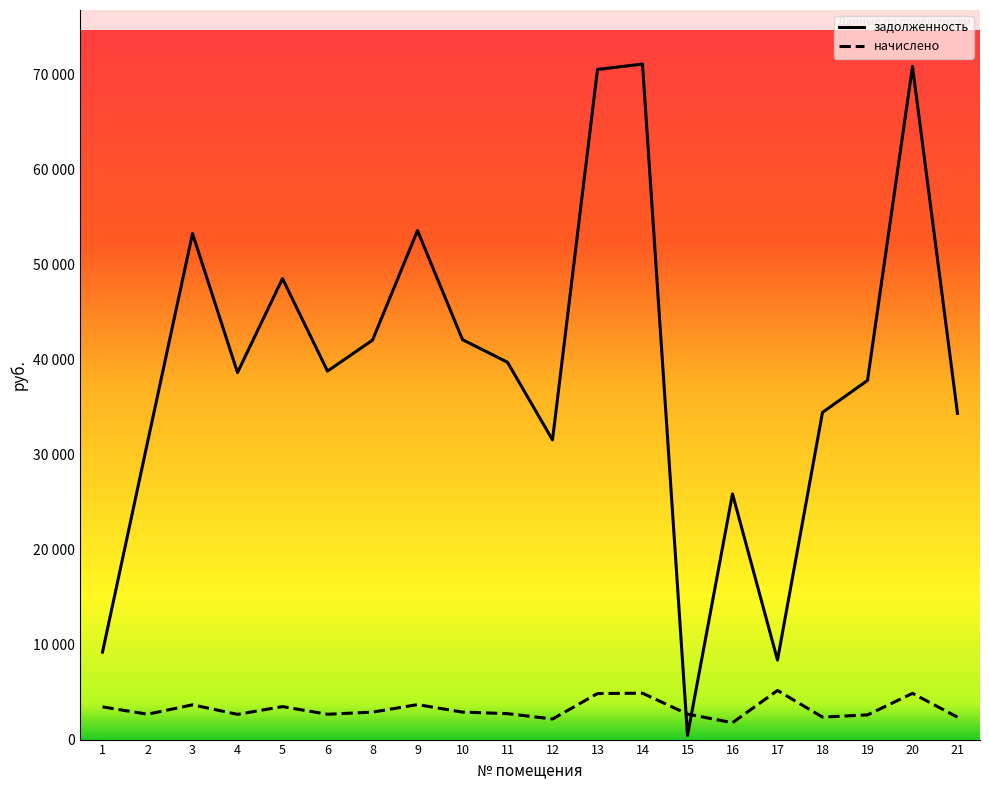

What is the value of the начислено point at the 4th from the left?

2653.3